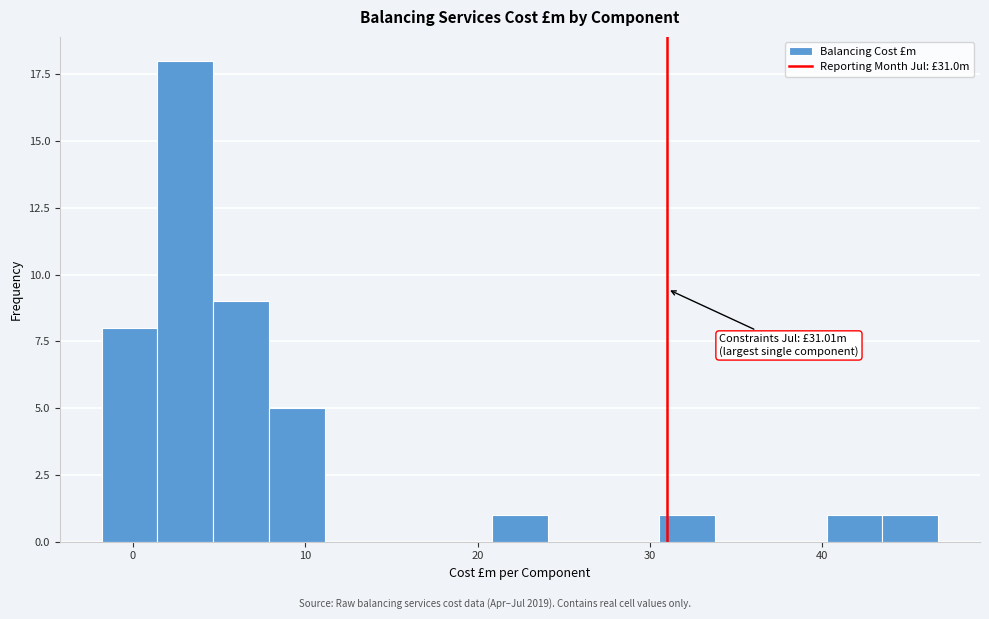

Around what value on the x-axis is the tallest bar? Give the approximate position of its centre, as read against the axis.

3